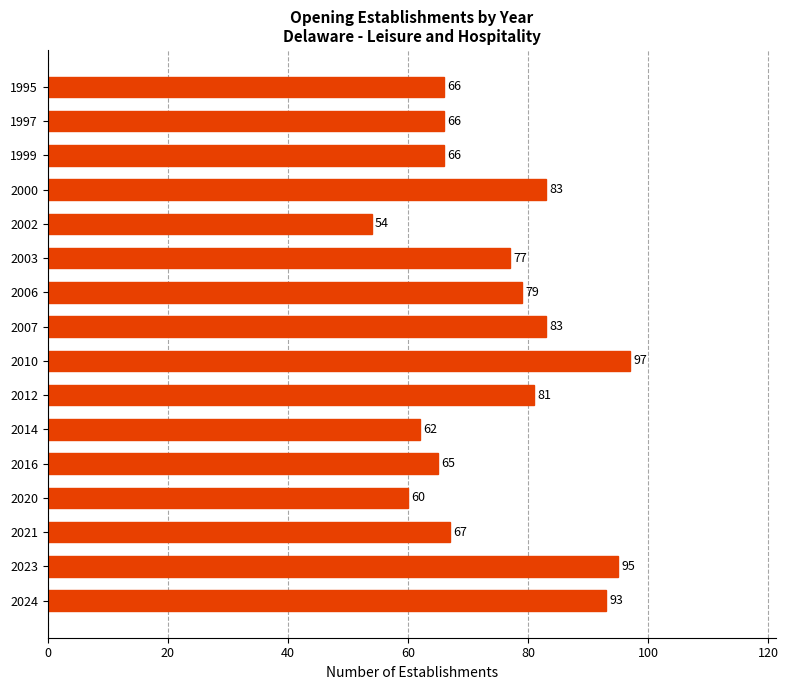

What is the average value?

75